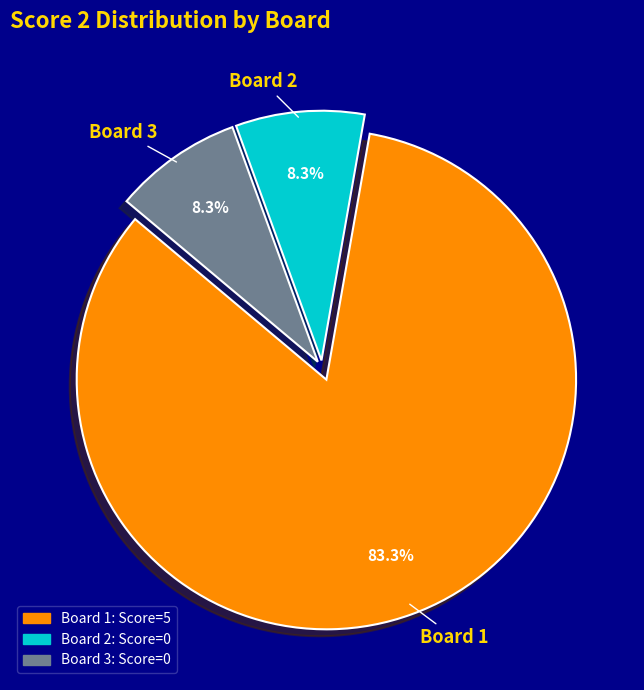

Which has a higher value, Board 3 or Board 1?

Board 1